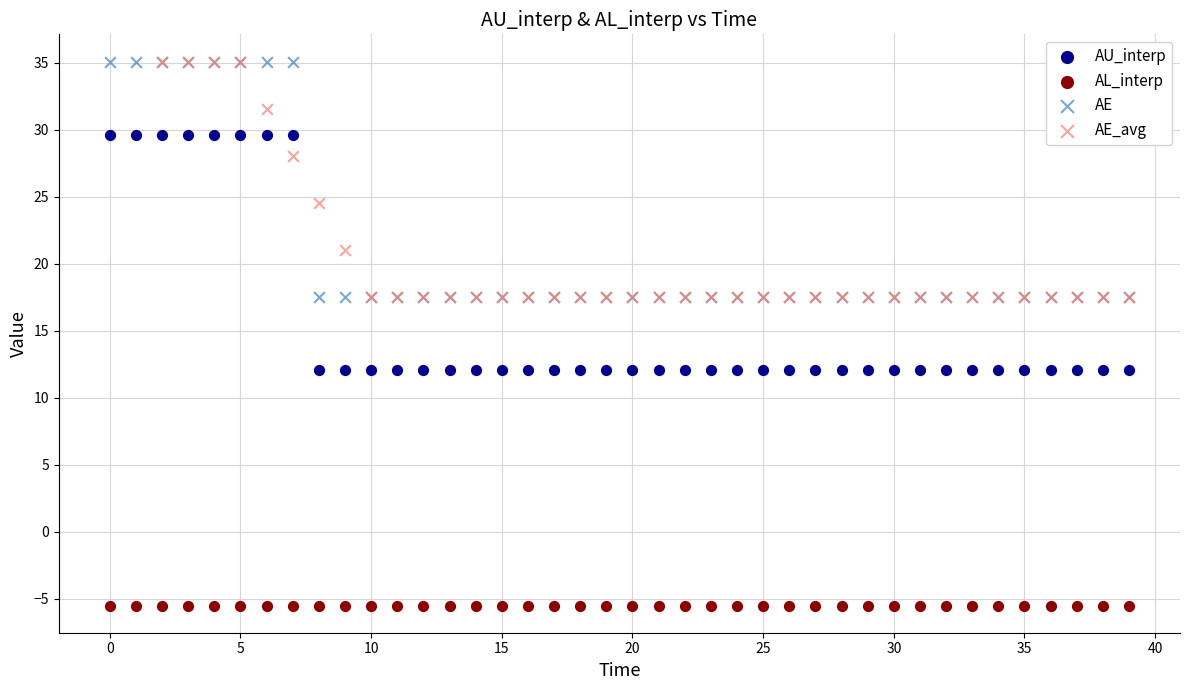

Which series reaches the minimum Y coordinate?

AL_interp